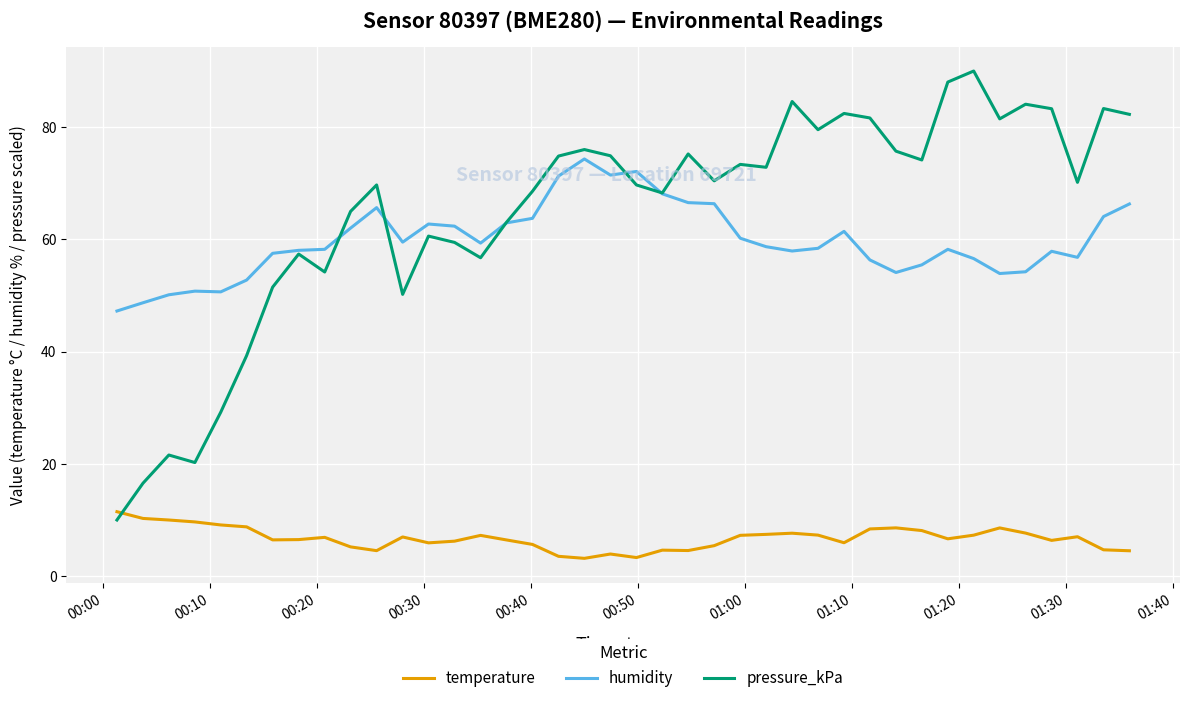

True or false: pressure_kPa and humidity intersect in this chart.

True